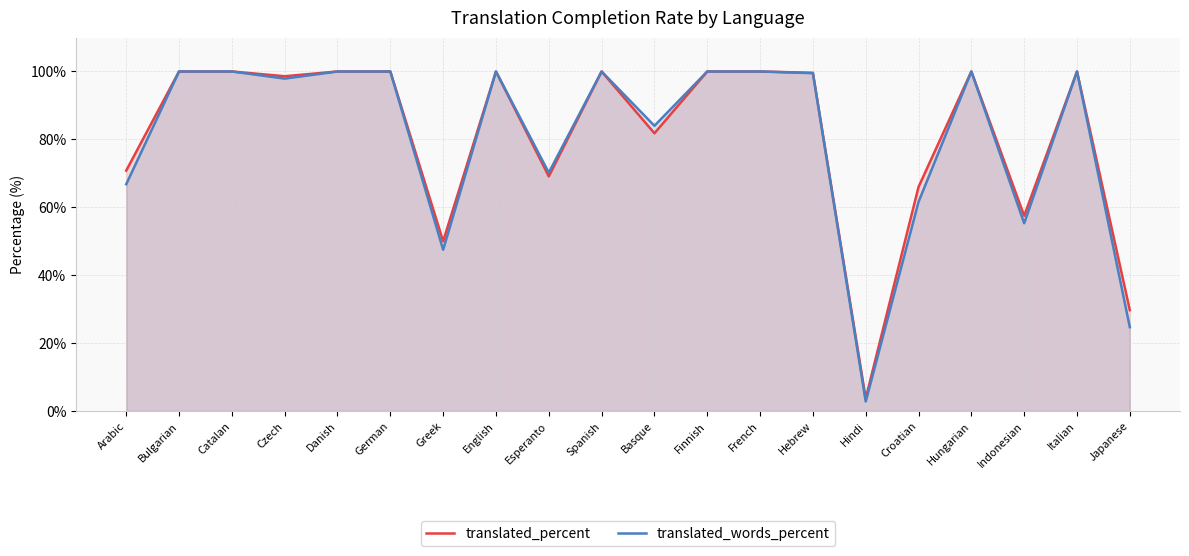

True or false: translated_words_percent and translated_percent cross at least once.

False